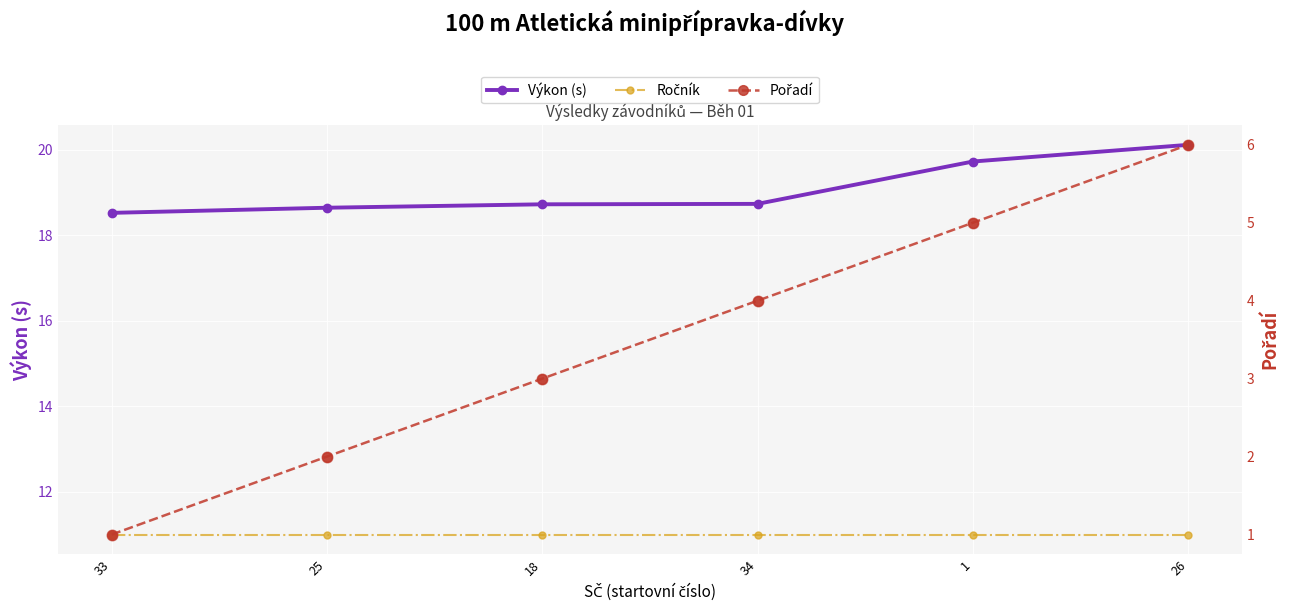

Is the value of Pořadí at 26 greater than the value of Ročník at 26?

No